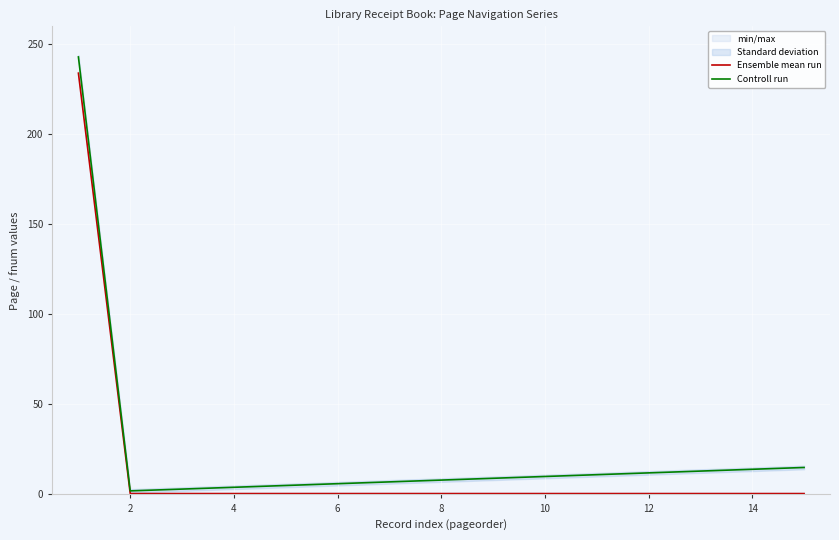

How many lines are shown in the chart?

2